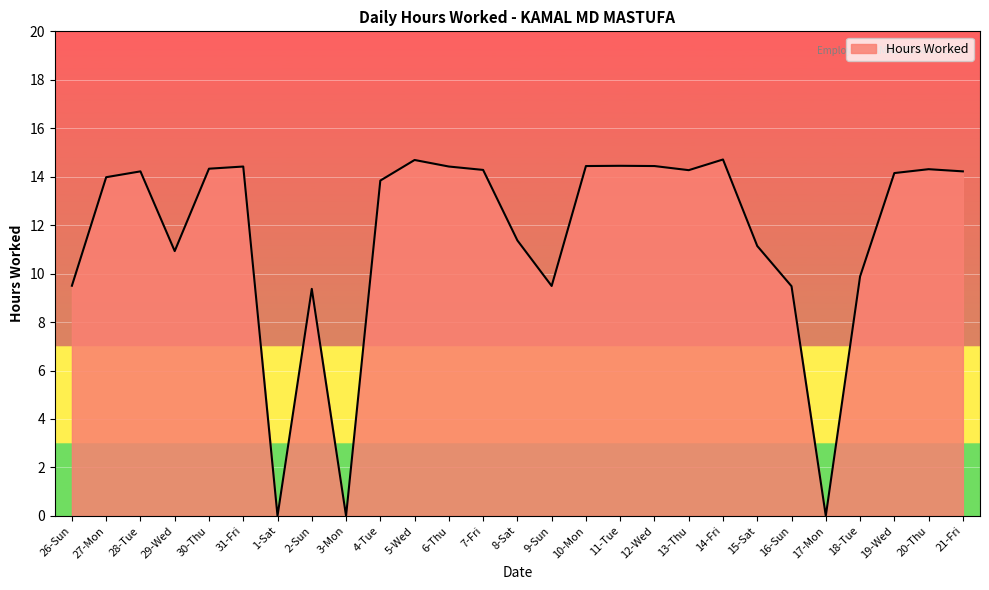

At which category does the data reach its first local valley?

29-Wed